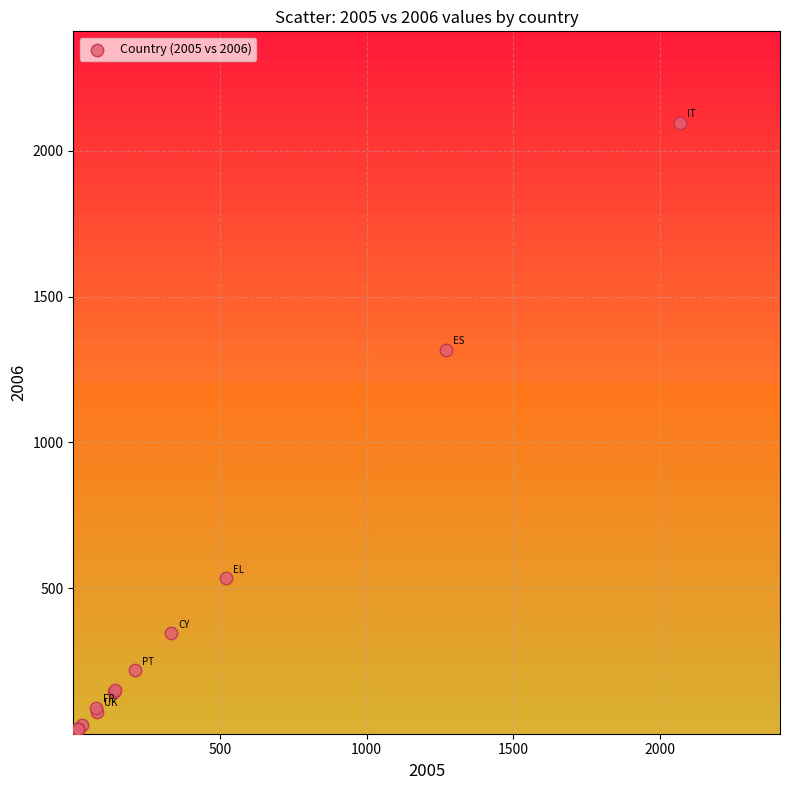

What Y value in the scatter plot is closest to 1047?

1318.3